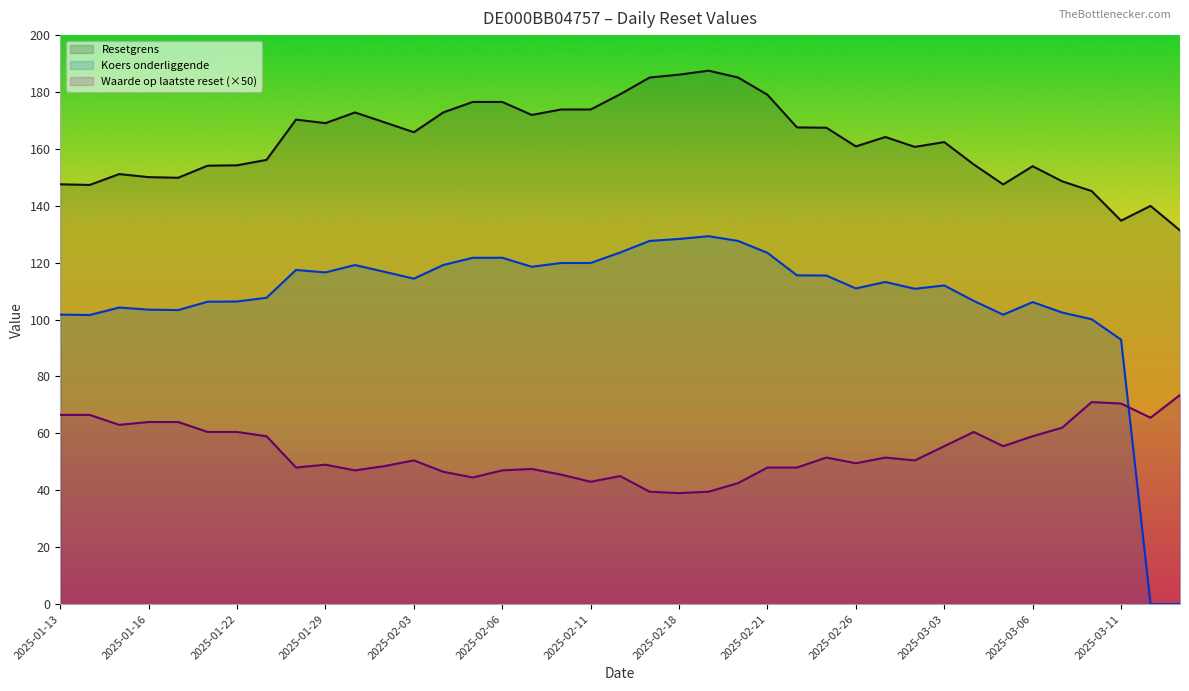

Which has a higher value, 2025-02-21 or 2025-03-03?

2025-02-21